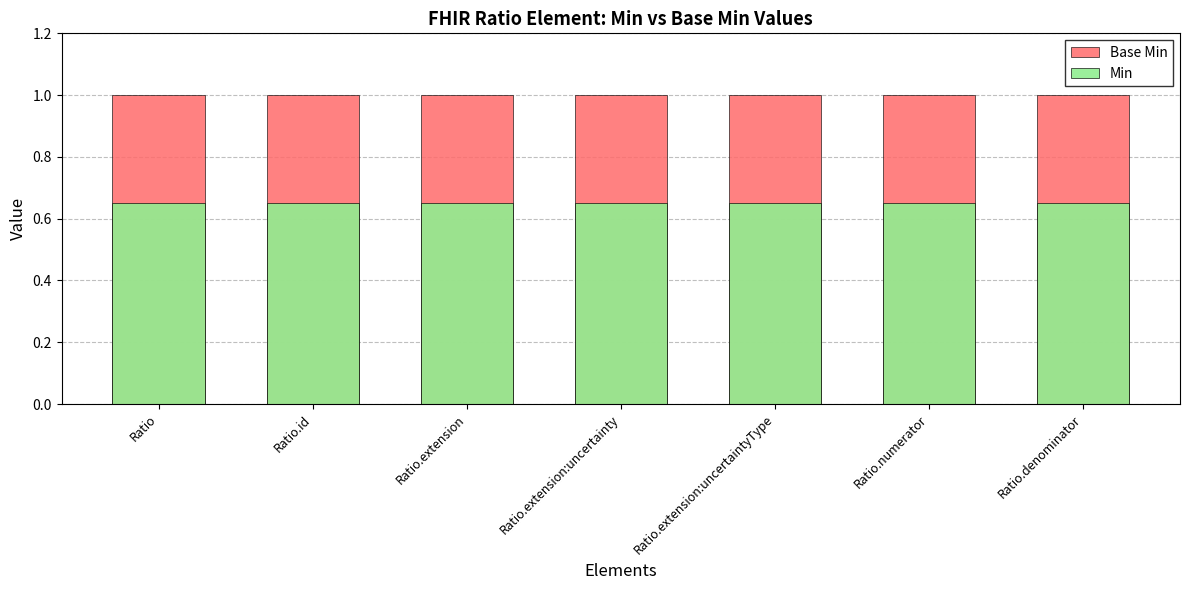

Between Ratio.extension:uncertaintyType and Ratio.numerator, which is larger?

Ratio.extension:uncertaintyType